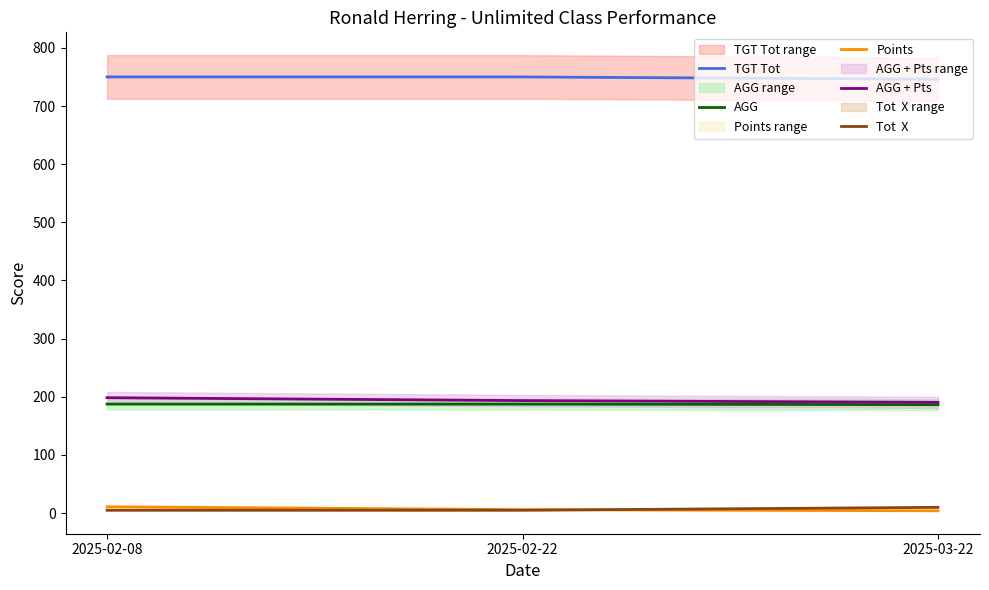

The AGG + Pts series shows 198.5 at 2025-02-08. True or false?

True